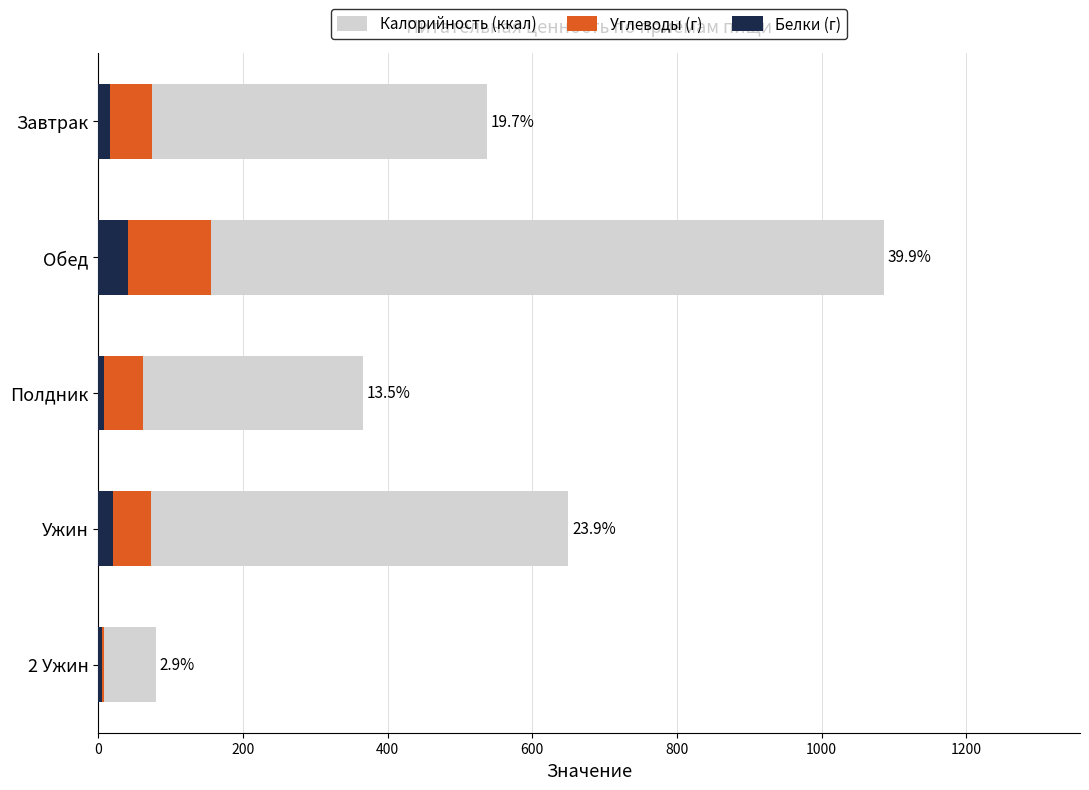

What is the value of the Углеводы (г) bar at the 5th from the left?

8.0